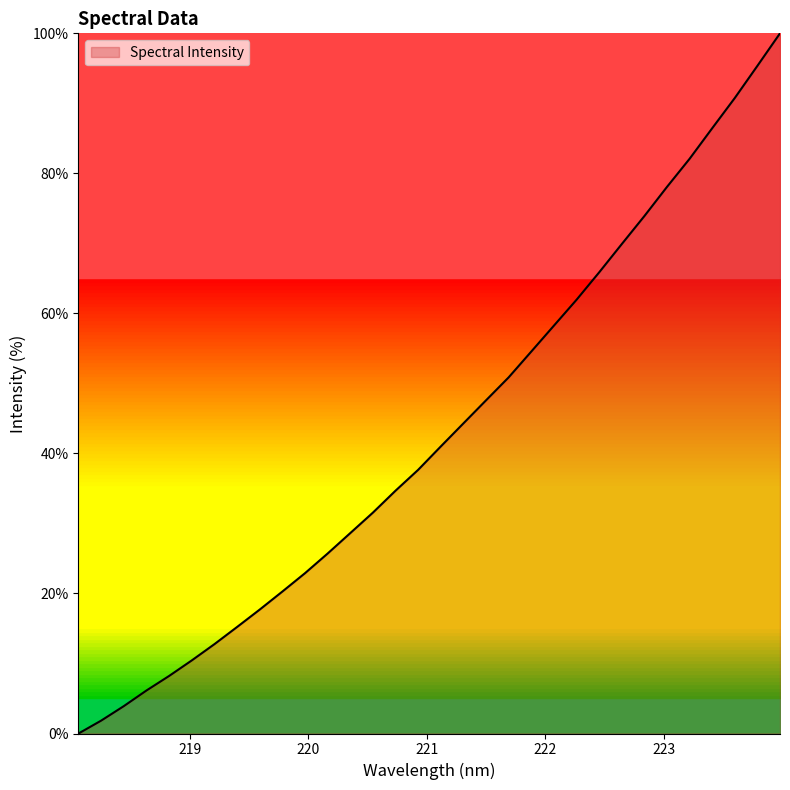

What is the difference between the maximum and minimum values?

100.0